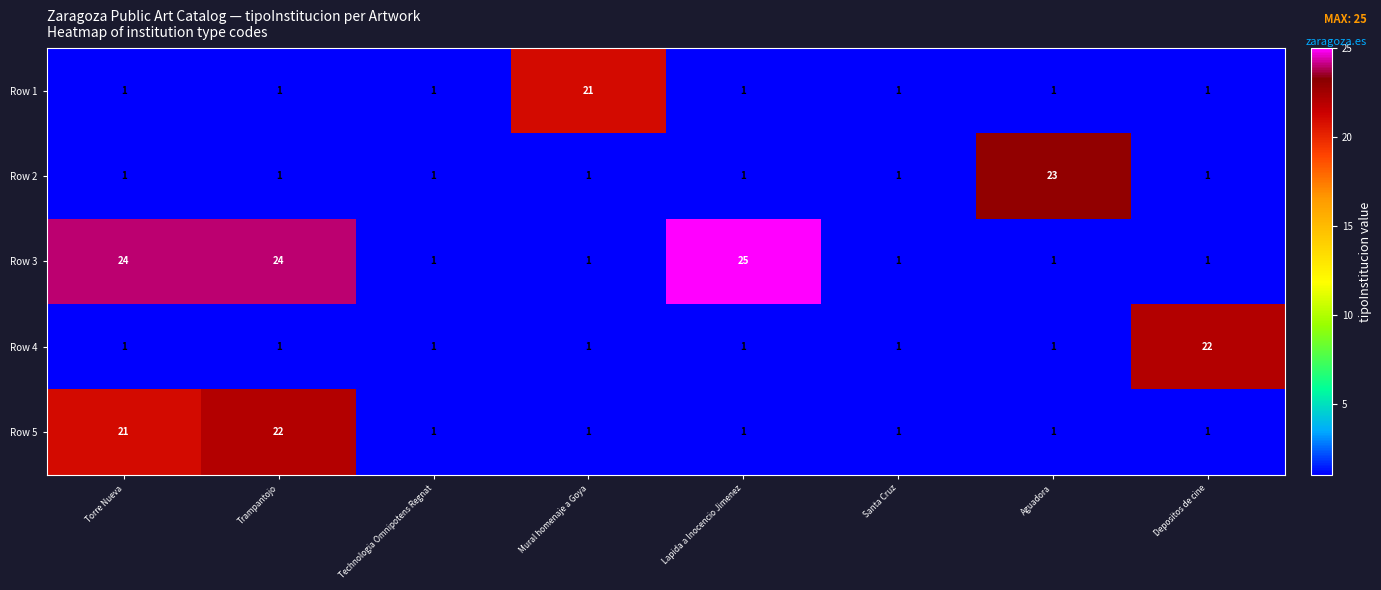

The Row 4 series shows 1 at Santa Cruz. True or false?

True